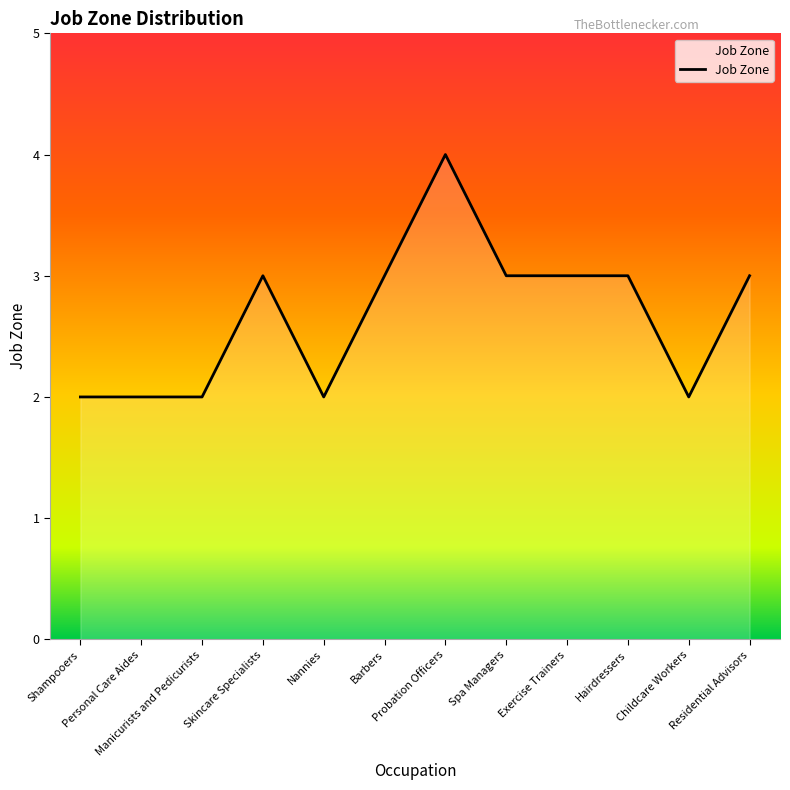

The chart shows a value of 2 at Personal Care Aides. True or false?

True